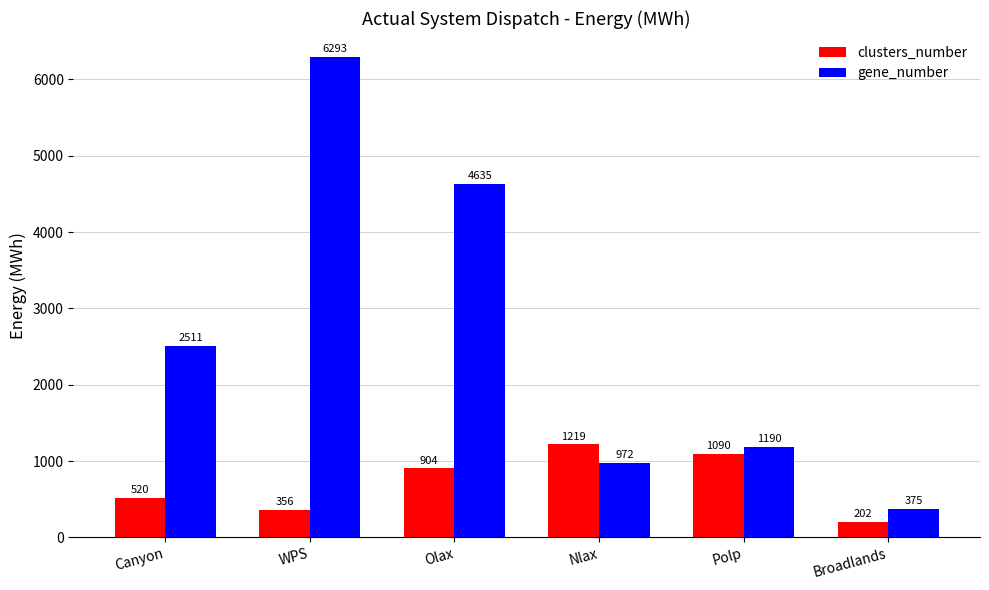

Does the chart contain any negative values?

No